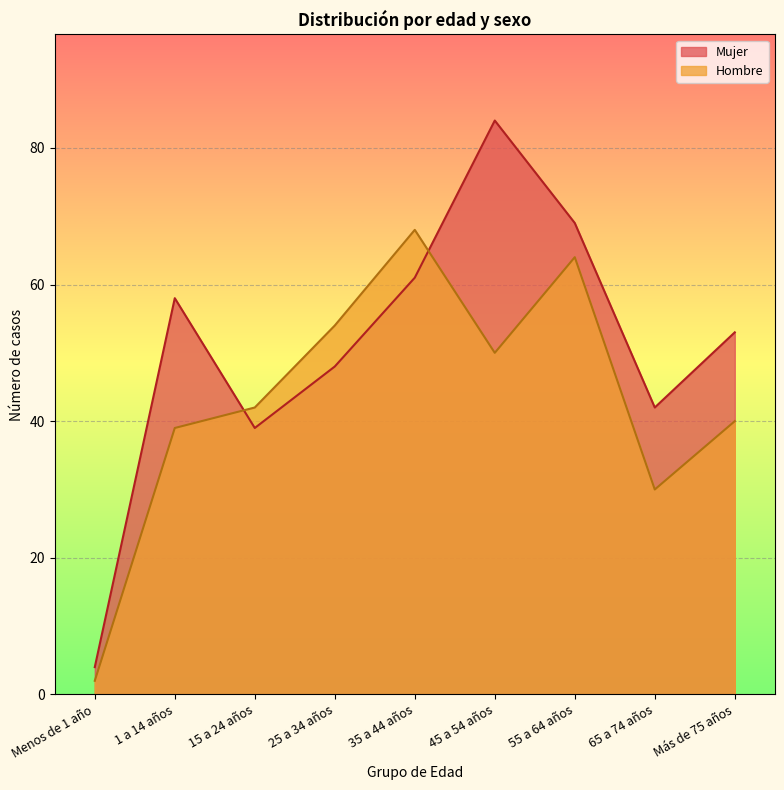

Where does the Mujer series first go above 53?

1 a 14 años